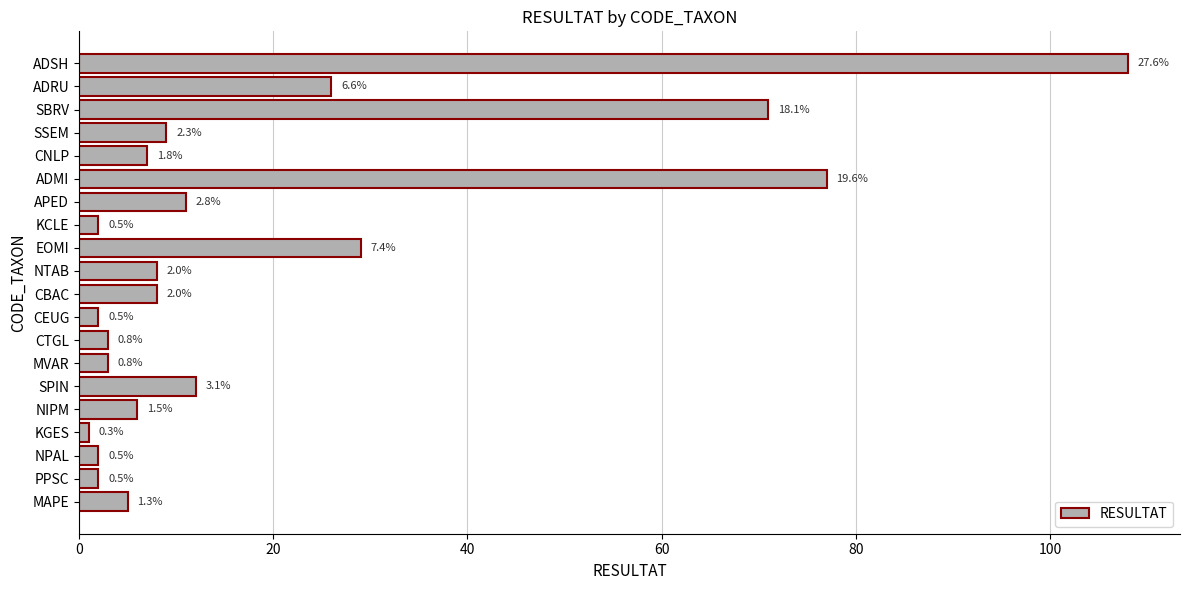

How many bars are there in total?

20